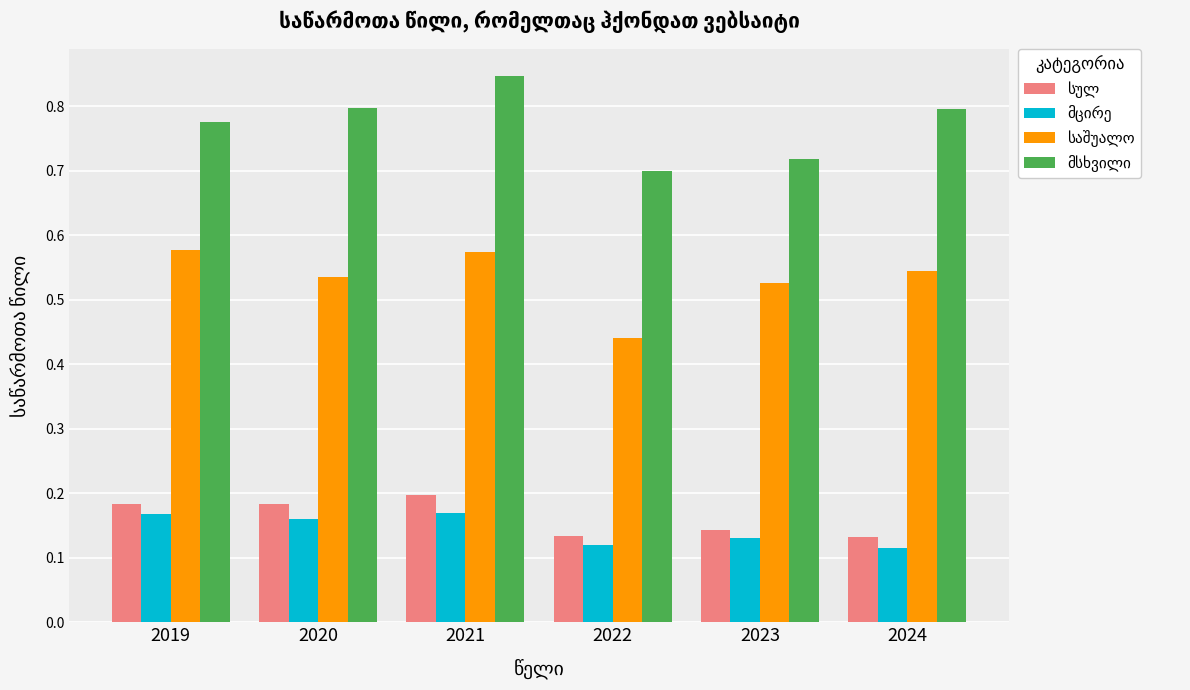

At which category does the chart reach its peak across all series?

2021